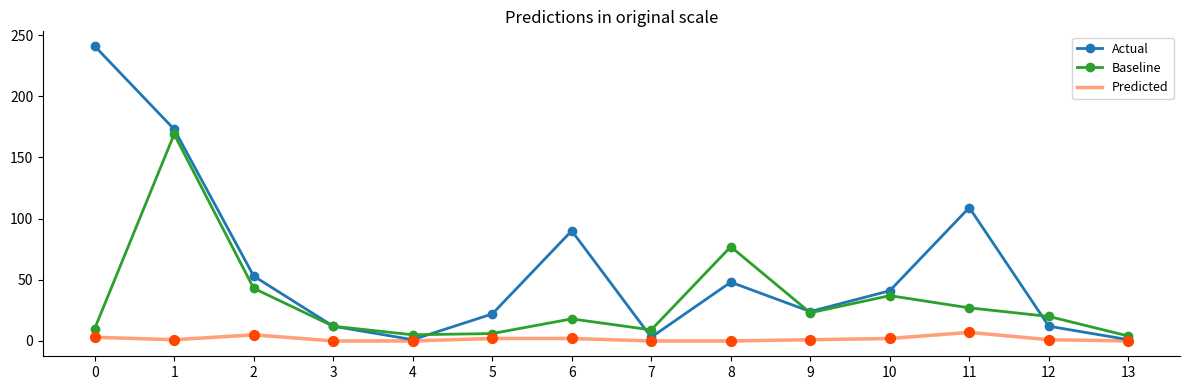

At how many categories does at least one series exceed 118?

2